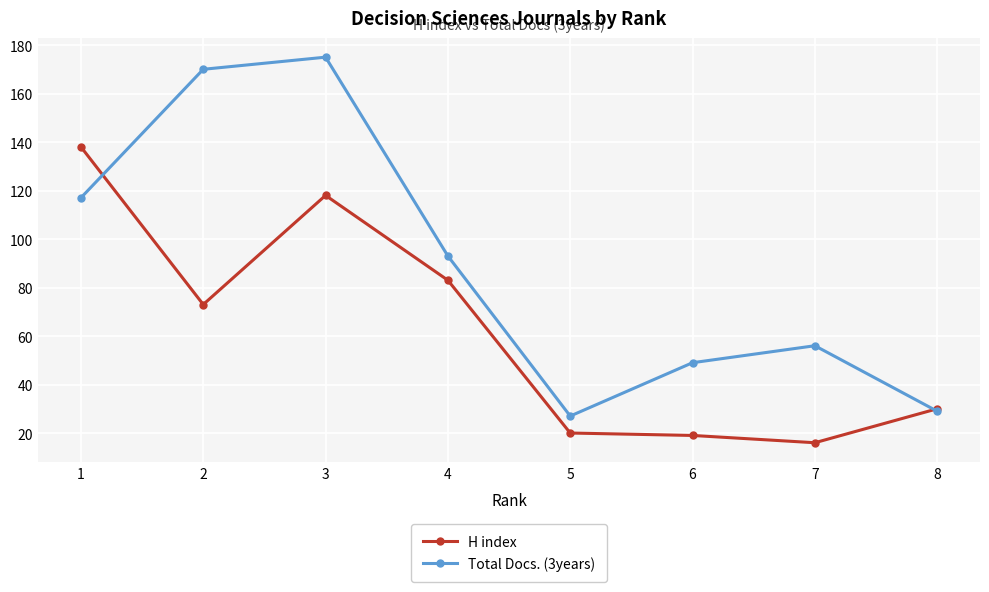

Rank the series by their average value, from lowest to highest.

H index, Total Docs. (3years)